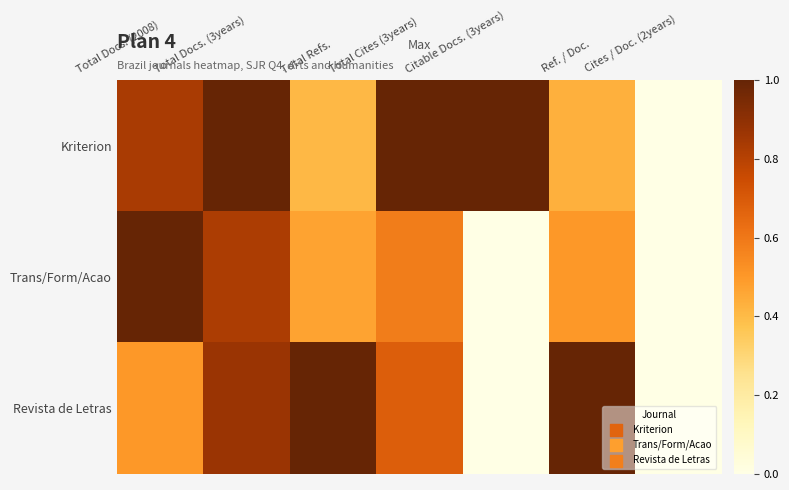

Which series has the largest total across all categories?

Kriterion